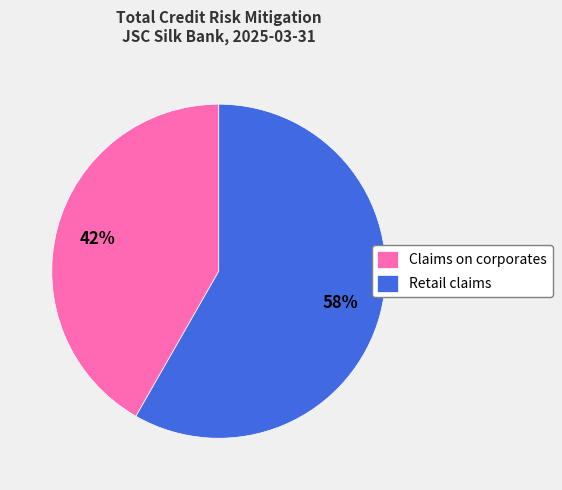

To the nearest percent, what percentage of the pie is Retail claims?

58%